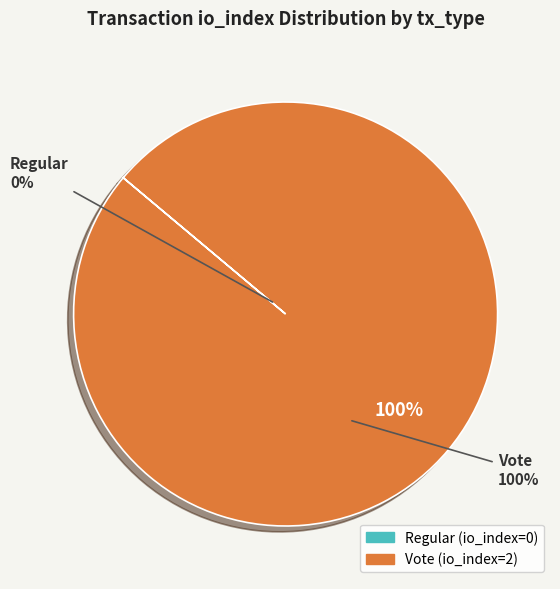

Which category has the smallest portion of the pie?

Regular